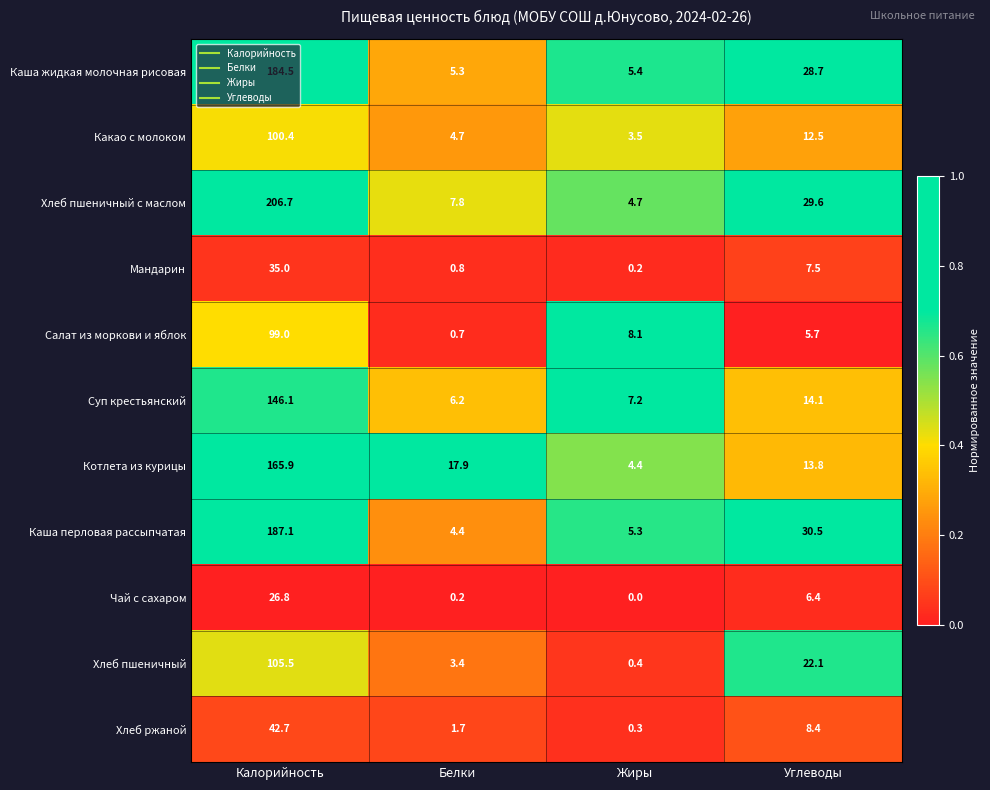

What is the difference between the Салат из моркови и яблок values at Углеводы and Белки?

5.0